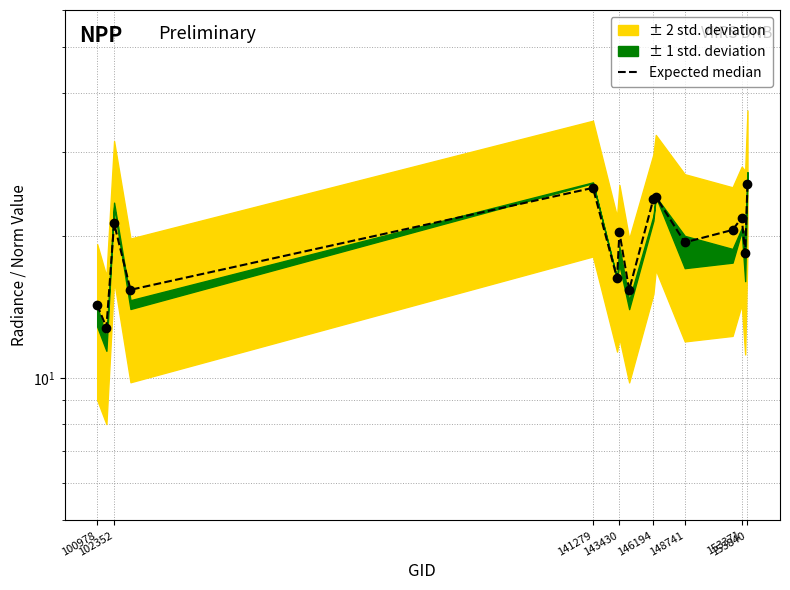

What is the smallest value displayed?

12.8